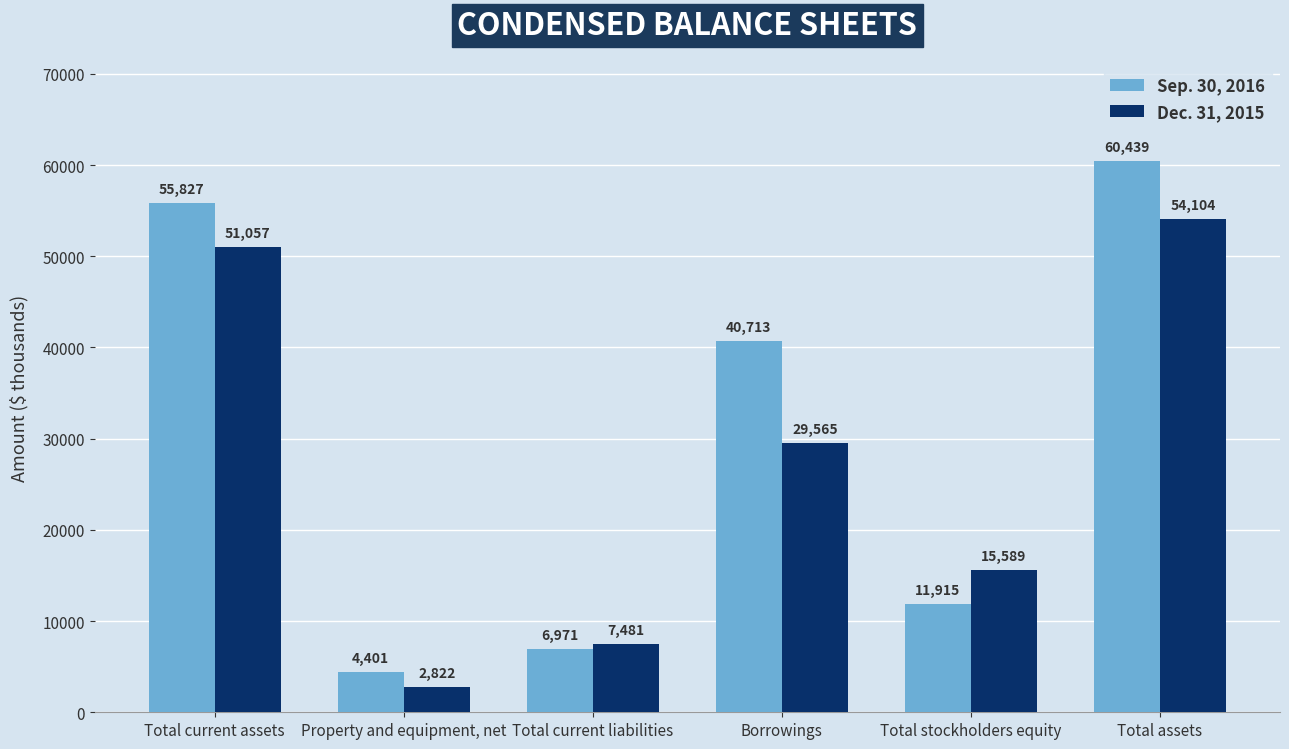

List the series in order of their overall mean, lowest first.

Dec. 31, 2015, Sep. 30, 2016